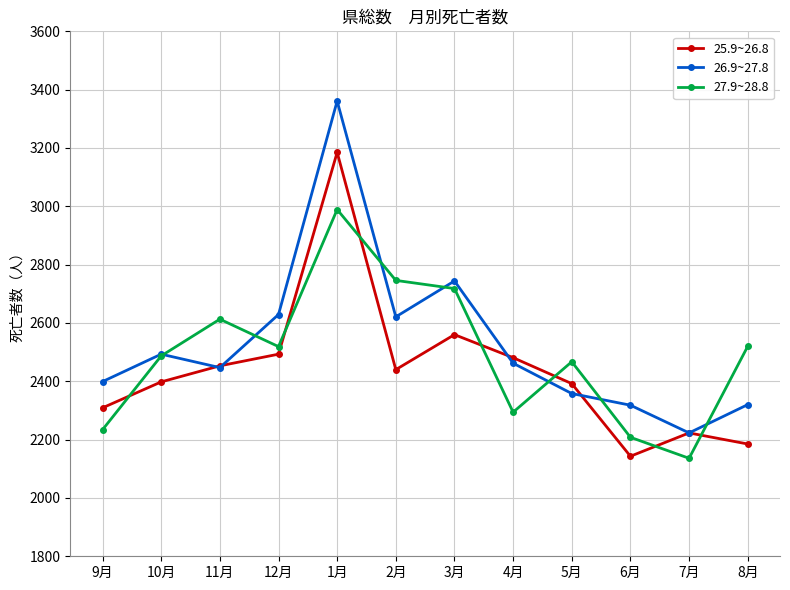

How many lines are shown in the chart?

3